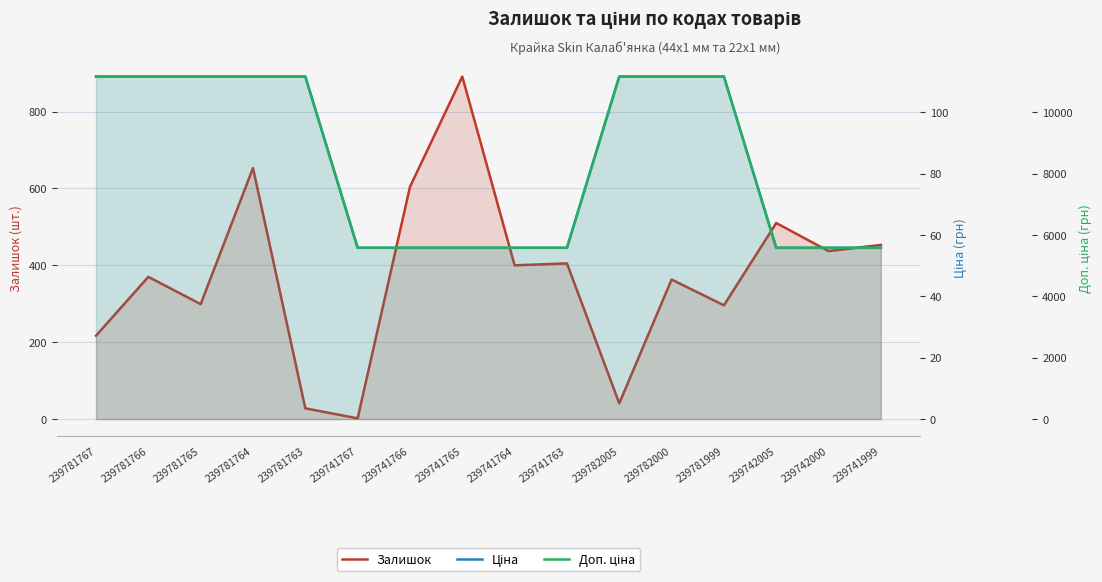

What is the label of the 10th point from the right?

239741766